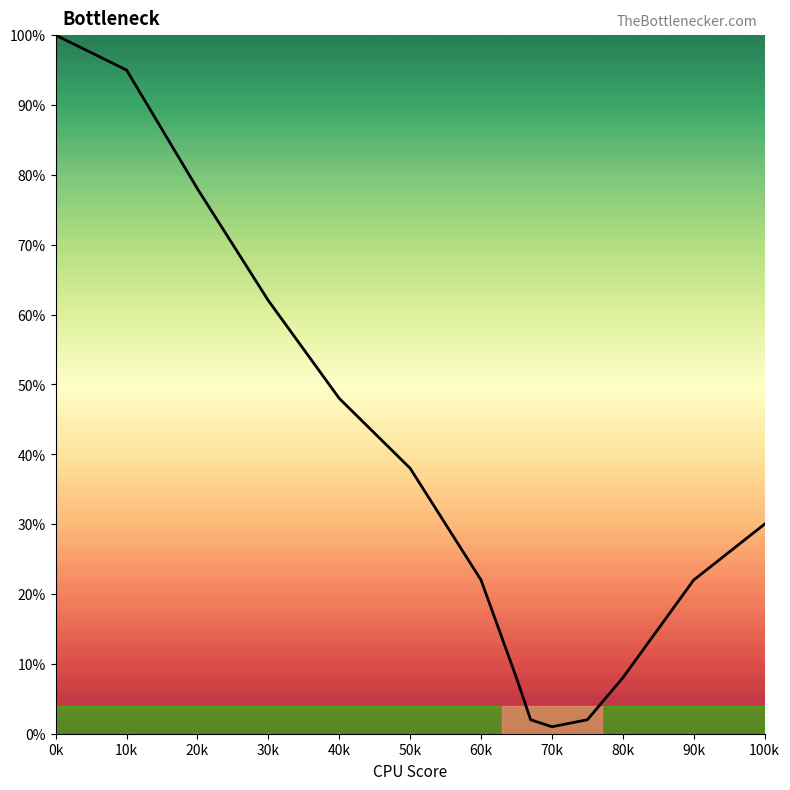

What is the maximum value shown in the chart?

100